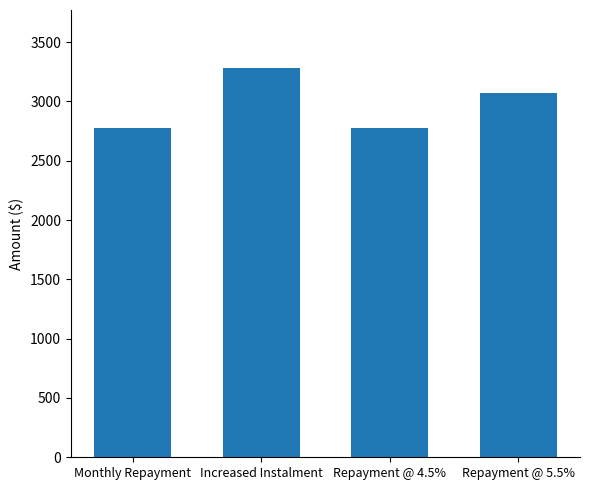

The chart shows a value of 2779.2 at Repayment @ 4.5%. True or false?

True